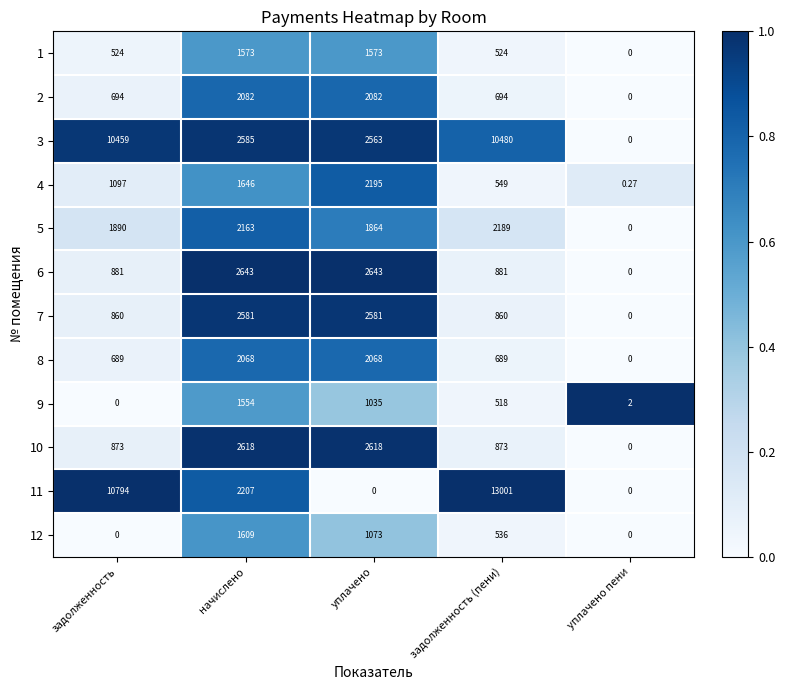

Is the value of 8 at задолженность greater than the value of 7 at уплачено пени?

Yes